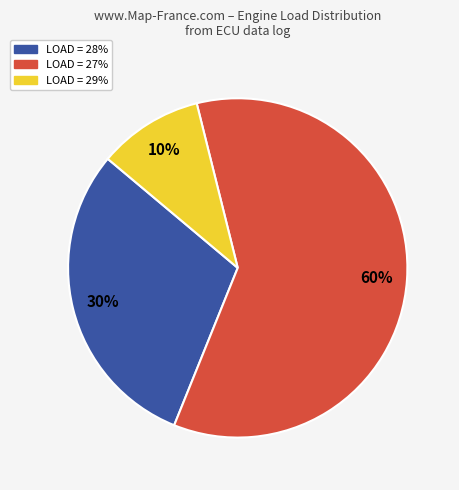

What is the ratio of the value at LOAD = 27% to the value at LOAD = 28%?

2.0